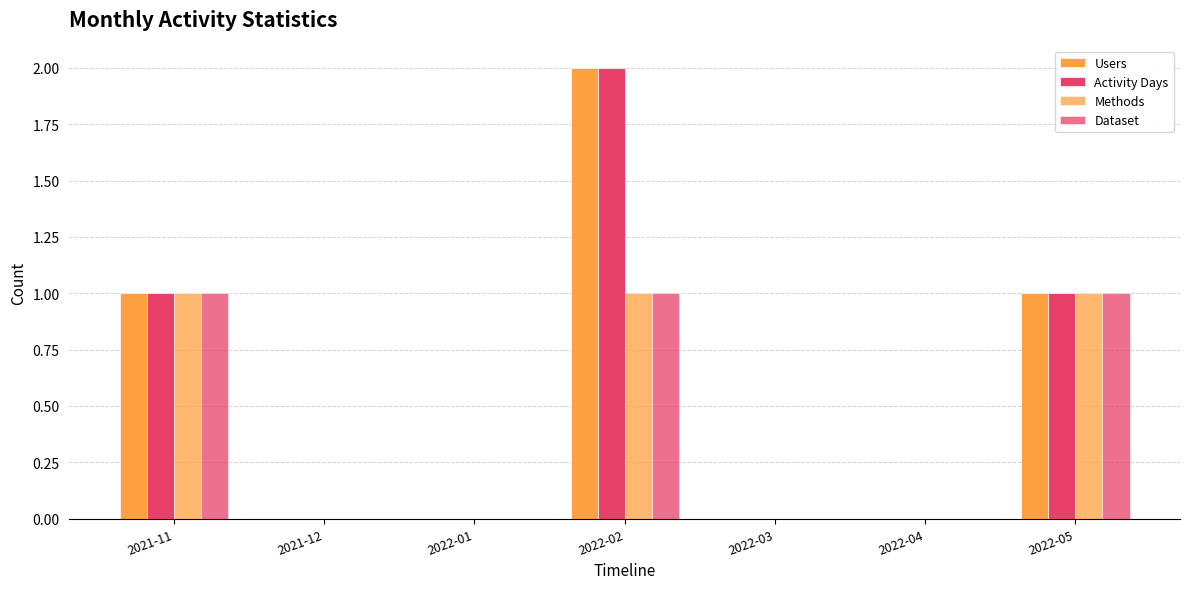

Reading left to right, extract all data points from this chart.

Users: 2021-11=1	2021-12=0	2022-01=0	2022-02=2	2022-03=0	2022-04=0	2022-05=1
Activity Days: 2021-11=1	2021-12=0	2022-01=0	2022-02=2	2022-03=0	2022-04=0	2022-05=1
Methods: 2021-11=1	2021-12=0	2022-01=0	2022-02=1	2022-03=0	2022-04=0	2022-05=1
Dataset: 2021-11=1	2021-12=0	2022-01=0	2022-02=1	2022-03=0	2022-04=0	2022-05=1